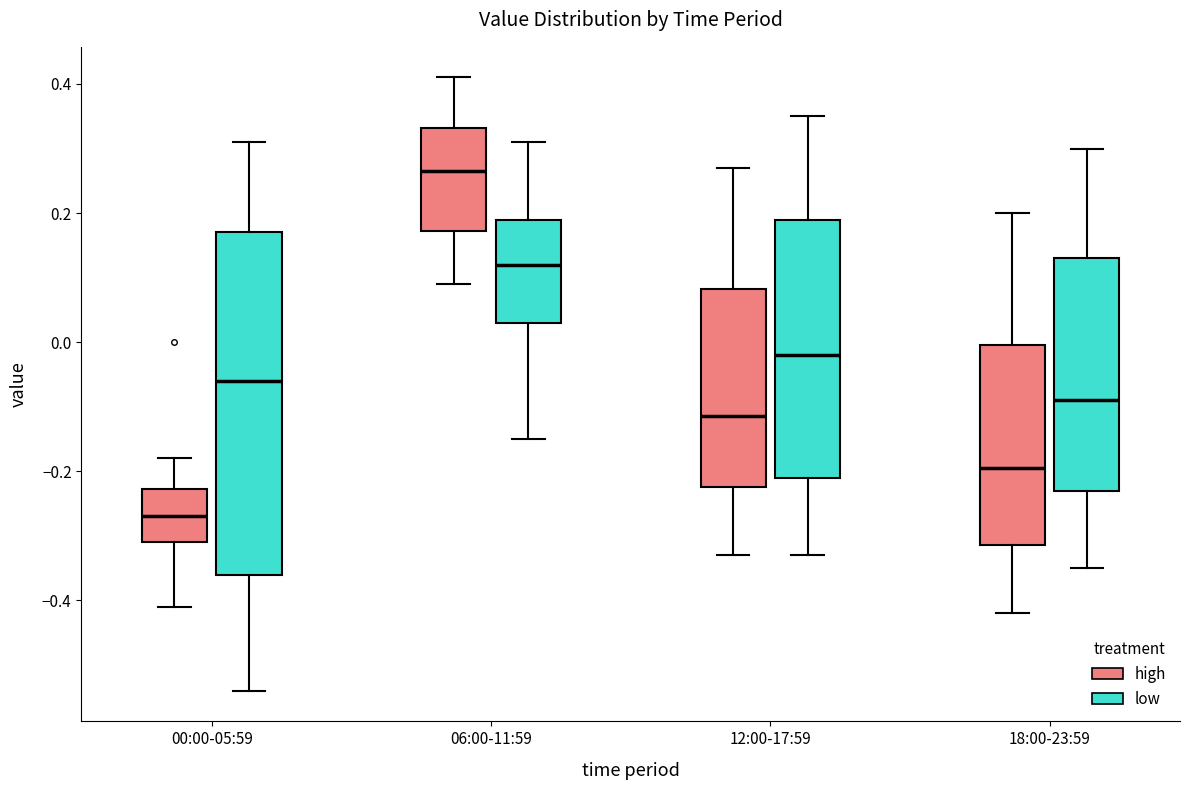

Reading left to right, read every box against the y-axis: the position of its median line, the range the box covers, and the ends of its whiskers. The values are not printed on the chart, so give them approximately, as read against the axis.

00:00-05:59 (high): median -0.26, box -0.30 to -0.22, whiskers -0.40 to -0.18
00:00-05:59 (low): median -0.06, box -0.36 to 0.18, whiskers -0.54 to 0.32
06:00-11:59 (high): median 0.26, box 0.18 to 0.34, whiskers 0.10 to 0.42
06:00-11:59 (low): median 0.12, box 0.04 to 0.20, whiskers -0.14 to 0.32
12:00-17:59 (high): median -0.12, box -0.22 to 0.08, whiskers -0.32 to 0.28
12:00-17:59 (low): median -0.02, box -0.20 to 0.20, whiskers -0.32 to 0.36
18:00-23:59 (high): median -0.20, box -0.32 to 0.00, whiskers -0.42 to 0.20
18:00-23:59 (low): median -0.08, box -0.22 to 0.14, whiskers -0.34 to 0.30